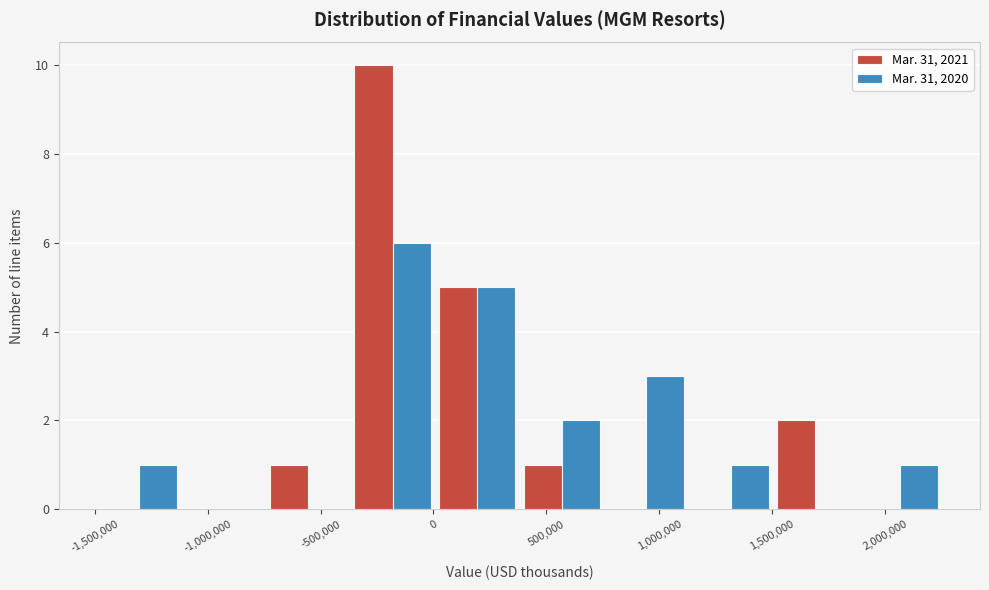

Reading left to right, transcribe this chart: for each range on the x-axis, give the height of each series' bar. Neither the bar edges nor the heights are printed on the chart, so give them approximately, as read against the axes.

-1500000 to -1100000: Mar. 31, 2021=0	Mar. 31, 2020=1
-1100000 to -750000: Mar. 31, 2021=0	Mar. 31, 2020=0
-750000 to -350000: Mar. 31, 2021=1	Mar. 31, 2020=0
-350000 to 0: Mar. 31, 2021=10	Mar. 31, 2020=6
0 to 400000: Mar. 31, 2021=5	Mar. 31, 2020=5
400000 to 750000: Mar. 31, 2021=1	Mar. 31, 2020=2
750000 to 1150000: Mar. 31, 2021=0	Mar. 31, 2020=3
1150000 to 1500000: Mar. 31, 2021=0	Mar. 31, 2020=1
1500000 to 1900000: Mar. 31, 2021=2	Mar. 31, 2020=0
1900000 to 2250000: Mar. 31, 2021=0	Mar. 31, 2020=1